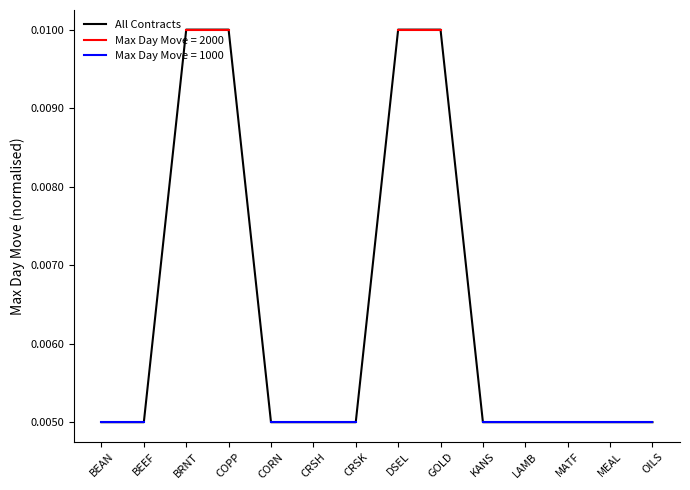

What is the label of the 9th point from the left?

GOLD